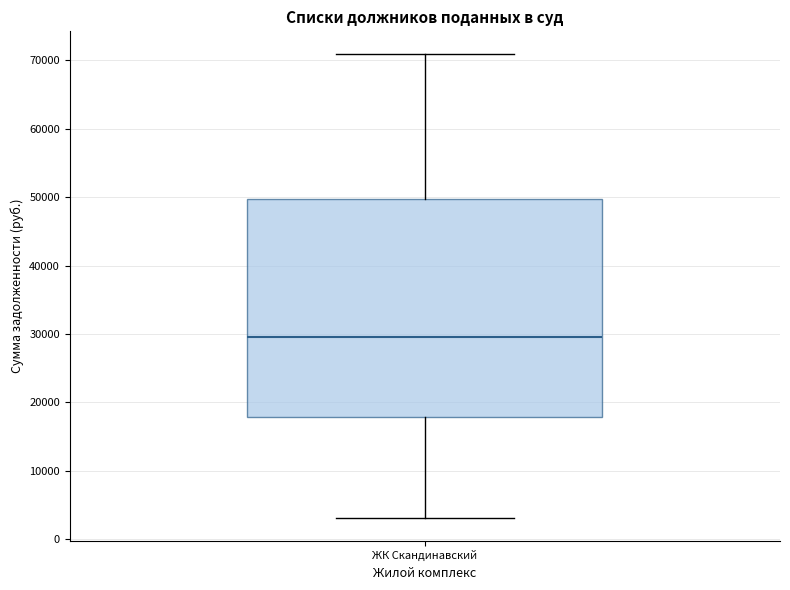

Transcribe this box plot: give where the median line is, the range the box spans, and where the two whiskers end, as read against the y-axis. The values are not printed on the chart, so give them approximately, as read against the axis.

median 30000, box 18000 to 50000, whiskers 3000 to 71000